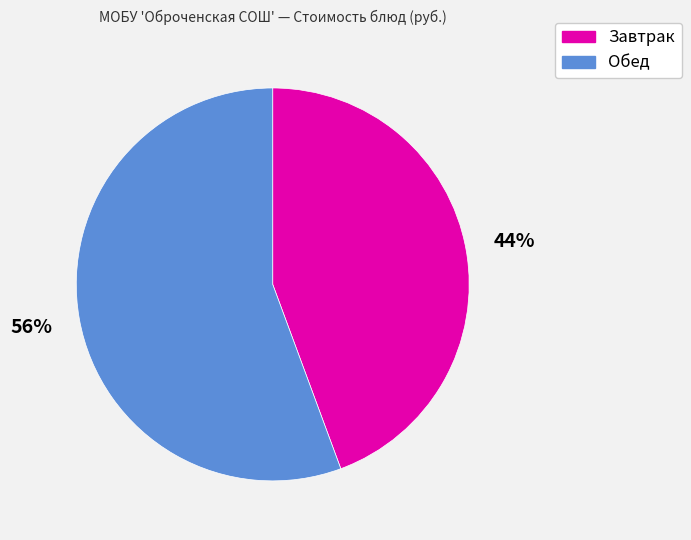

Between Обед and Завтрак, which is larger?

Обед